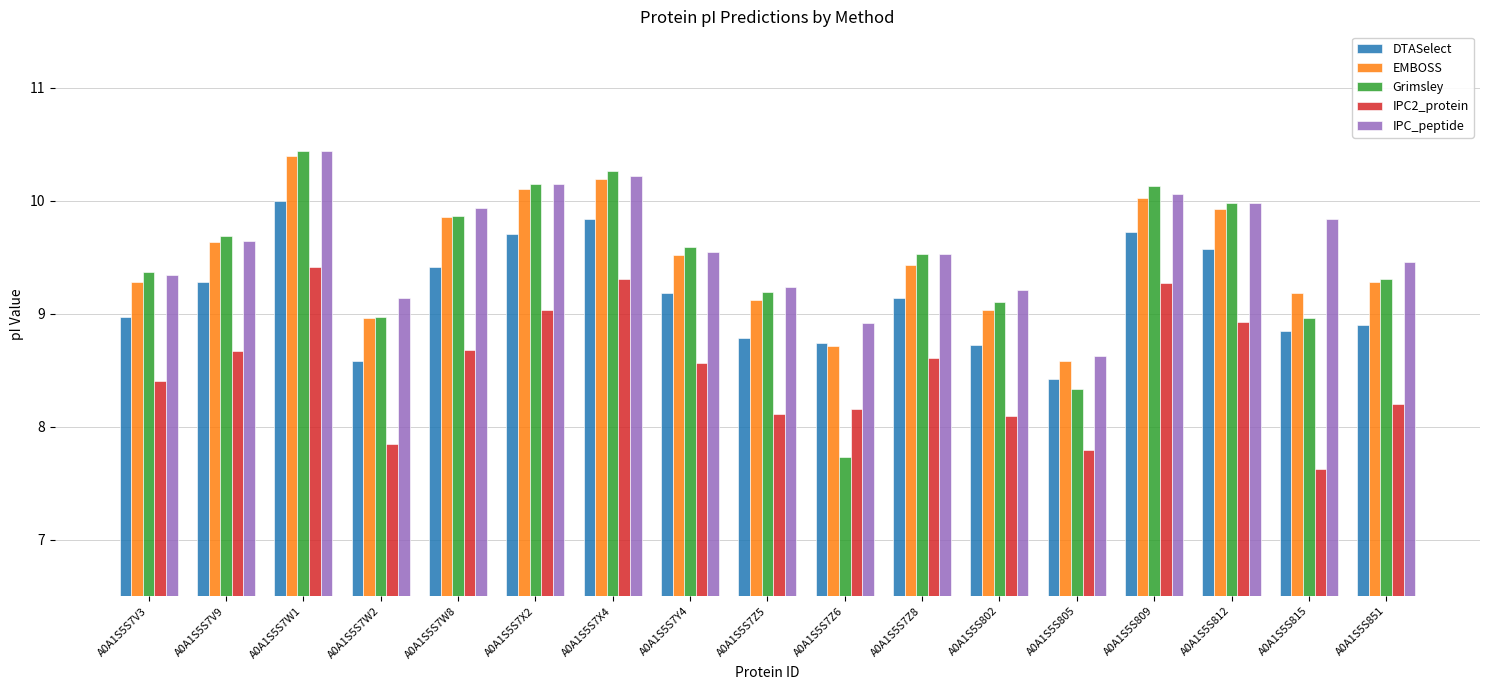

What is the sum of all DTASelect values?

155.8